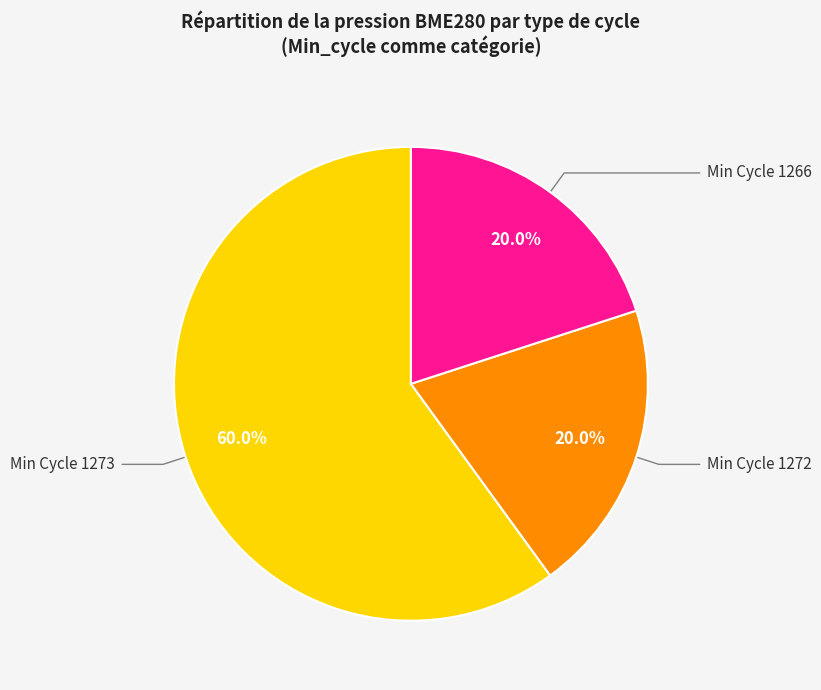

How many slices are in this pie chart?

3